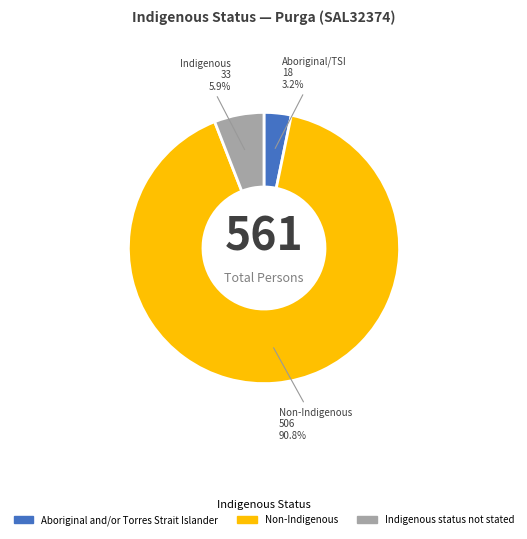

To the nearest percent, what percentage of the pie is Non-Indigenous?

91%